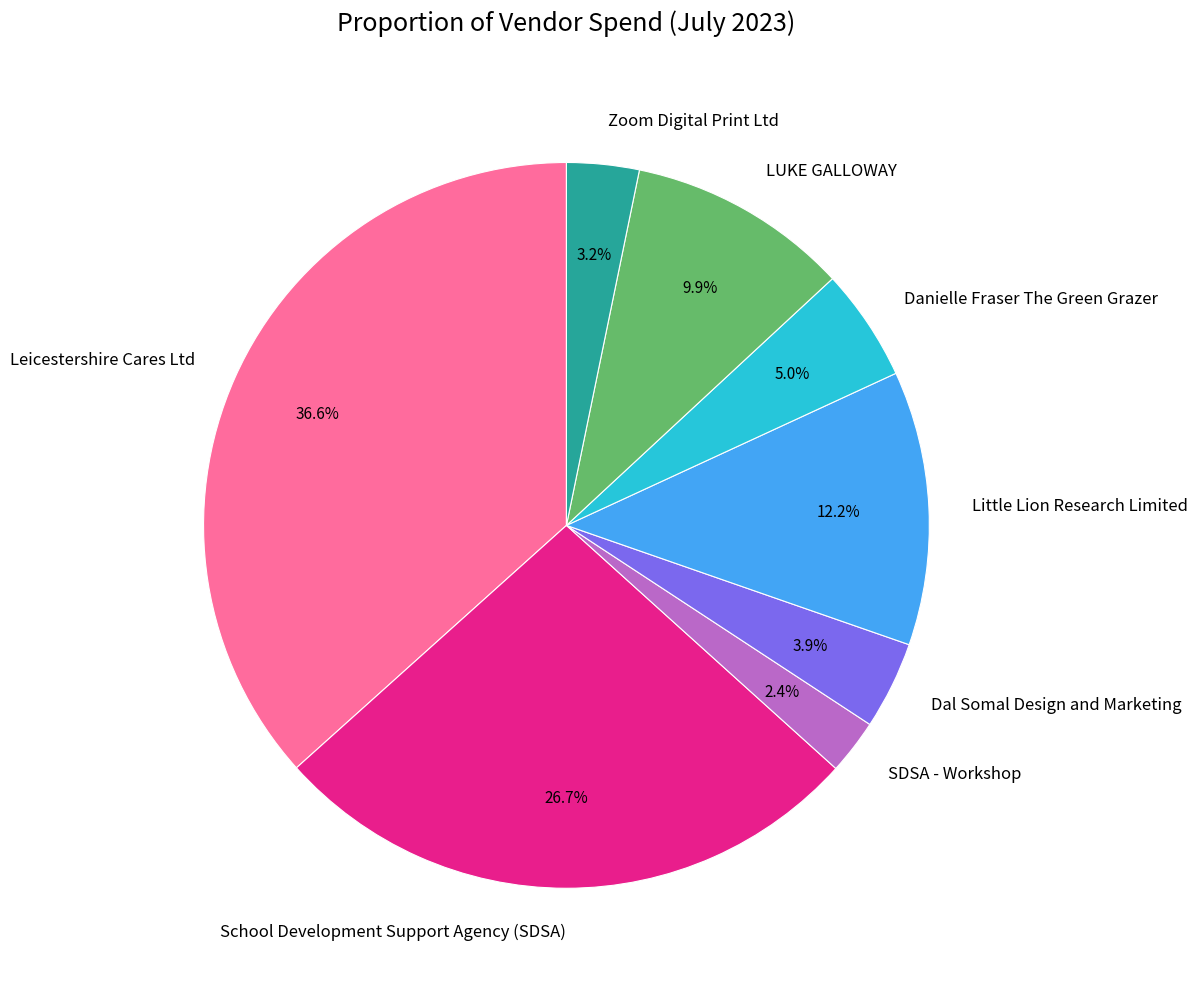

Which category has the smallest portion of the pie?

SDSA - Workshop